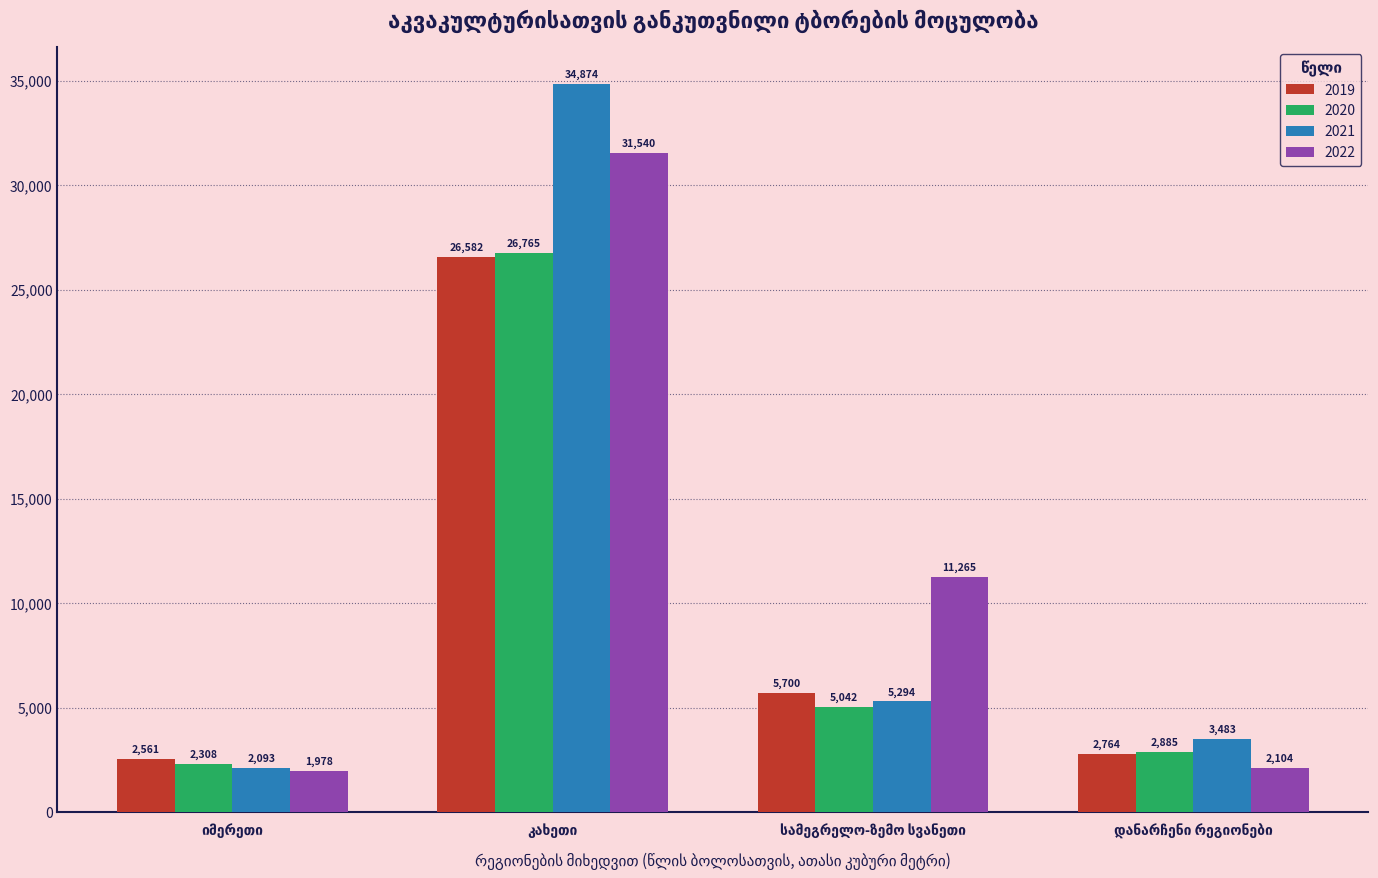

What is the smallest value displayed?

1978.1